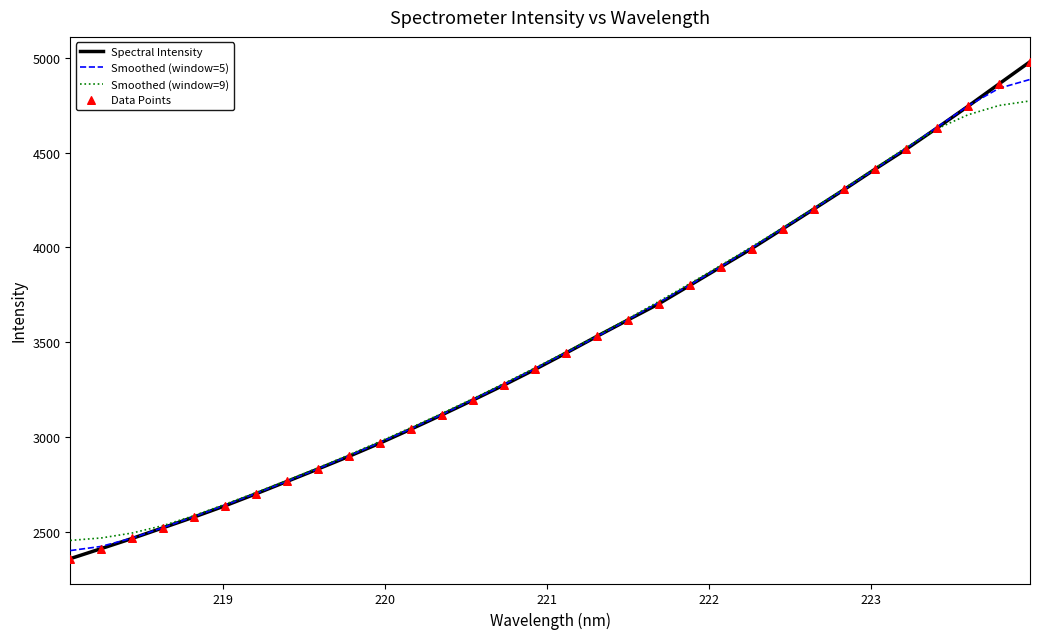

What is the minimum value for Smoothed (window=9)?

2455.2